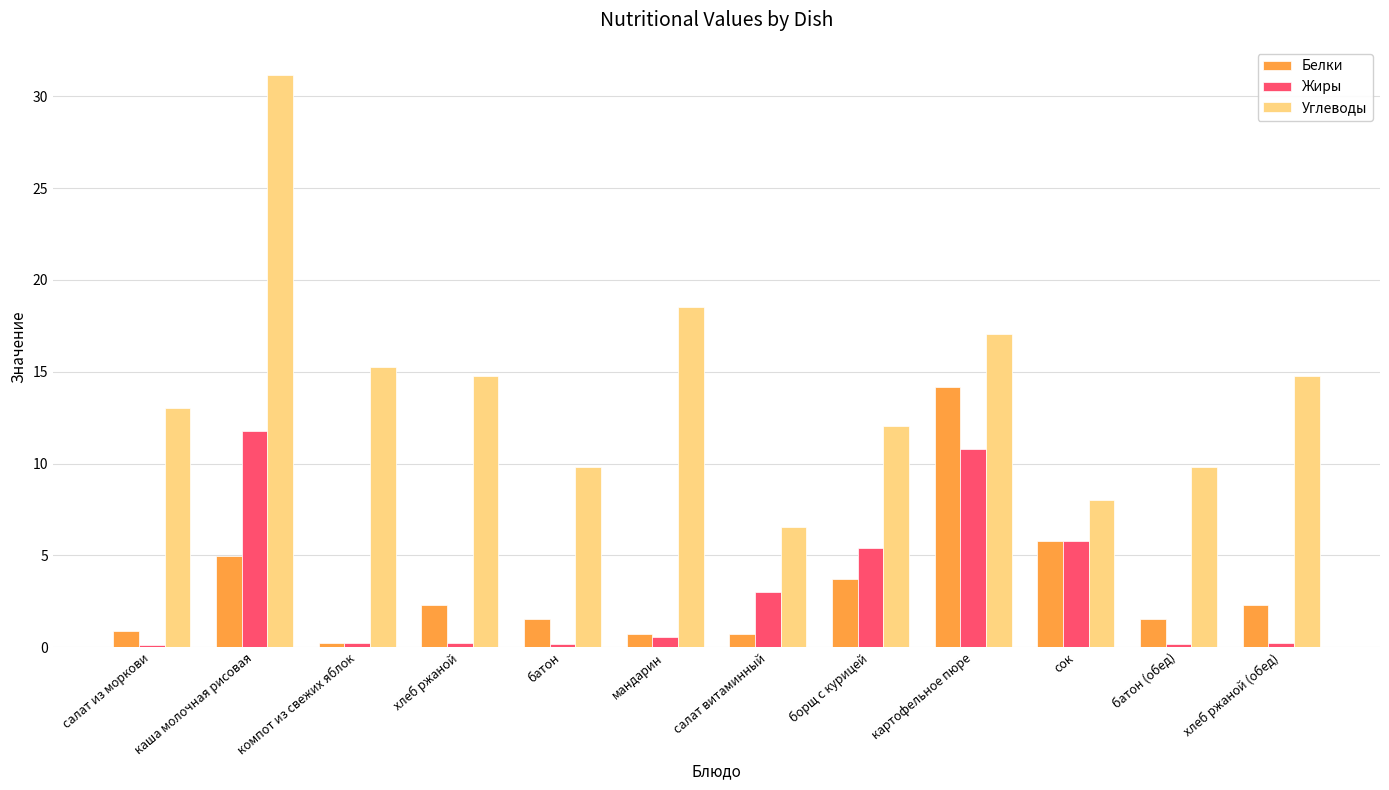

Rank the series at хлеб ржаной (обед) from highest to lowest value.

Углеводы, Белки, Жиры